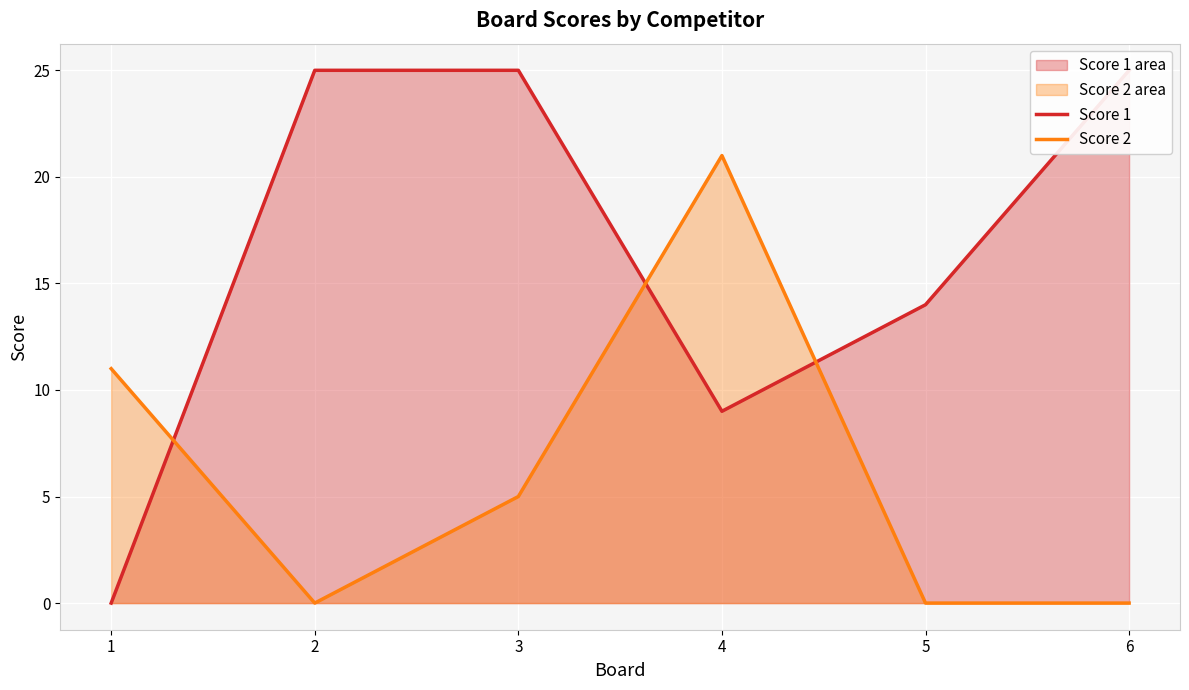

Is it true that Score 2 equals 0 at 2?

True